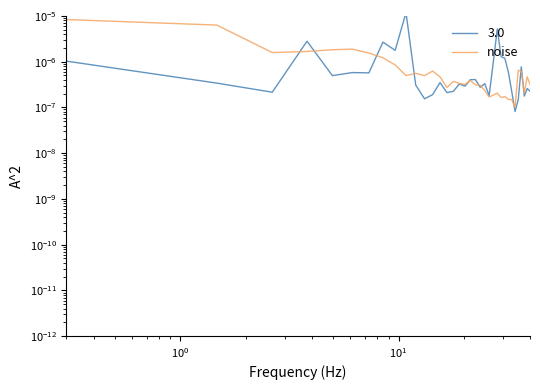

How many categories are shown in the chart?

35